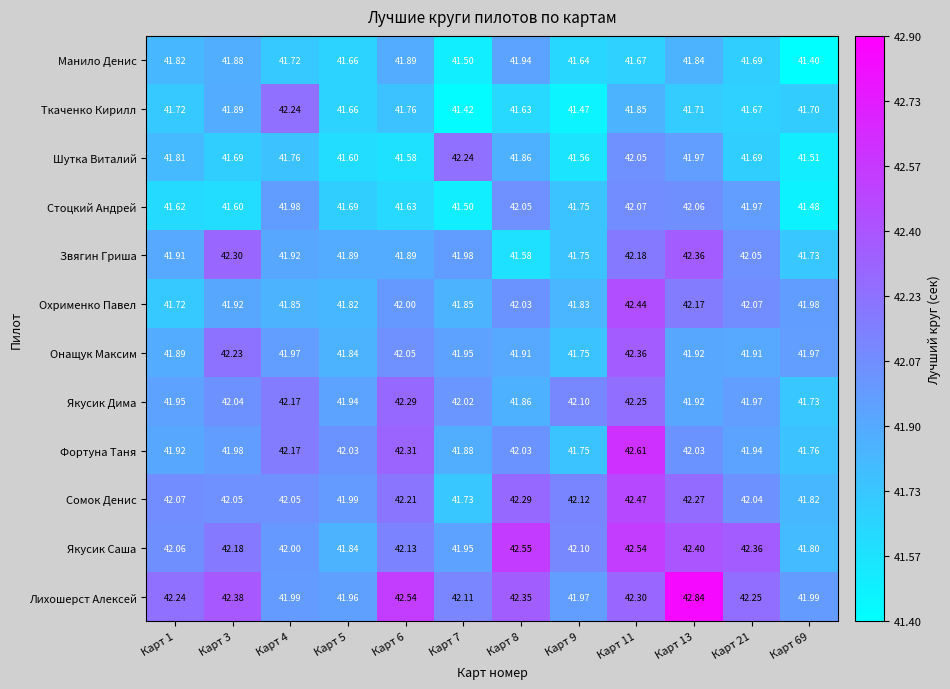

How many series are shown in this chart?

12